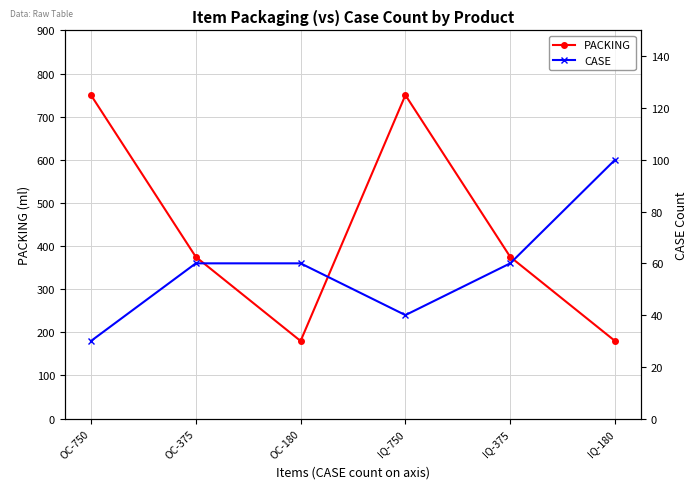

Reading right to left, transcribe all the data shown in this chart.

PACKING: 180	375	750	180	375	750
CASE: 100	60	40	60	60	30